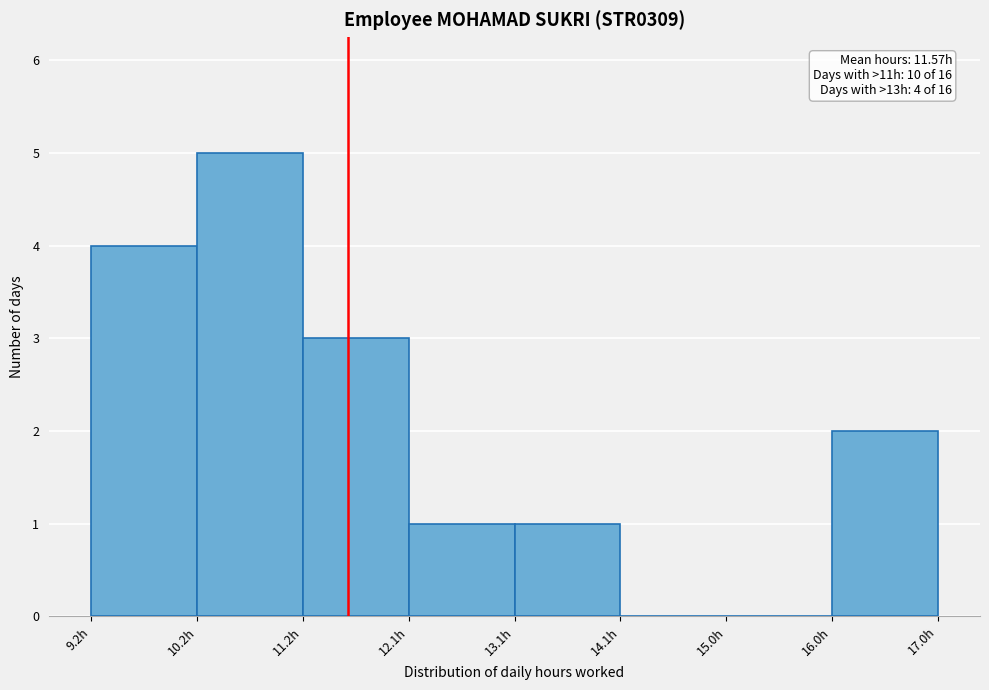

Which range on the x-axis has the tallest bar?

10.2 to 11.2